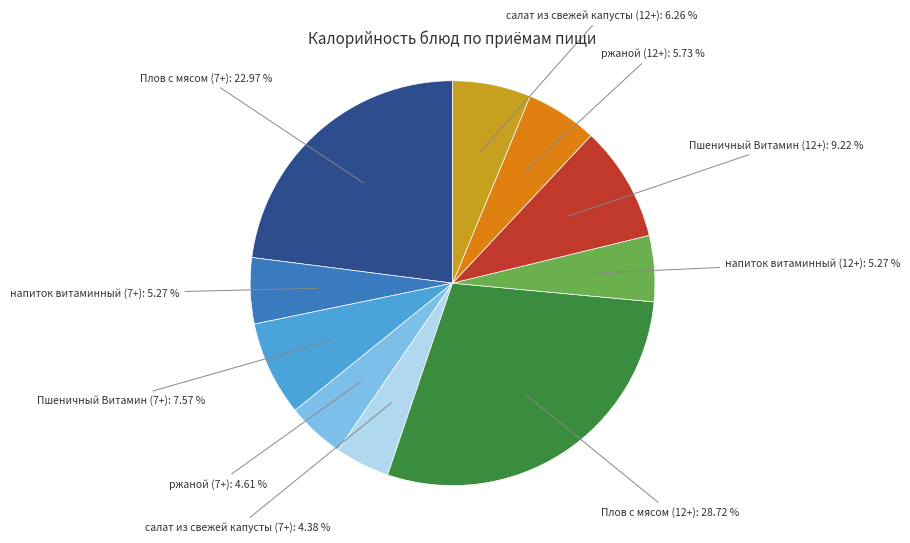

To the nearest percent, what portion does напиток витаминный (7+) represent?

5%